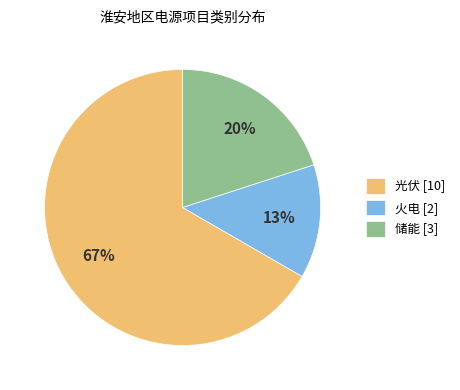

Count the number of slices in the pie.

3